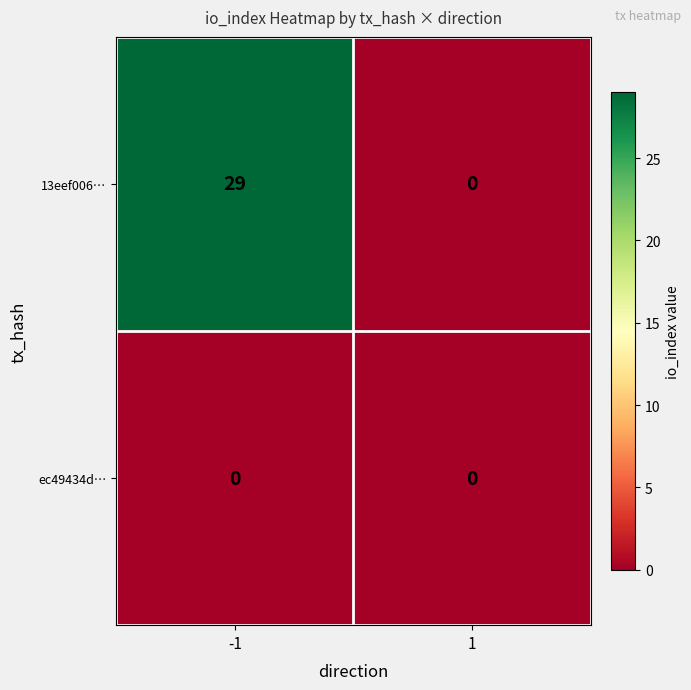

Count the number of data series in this chart.

2